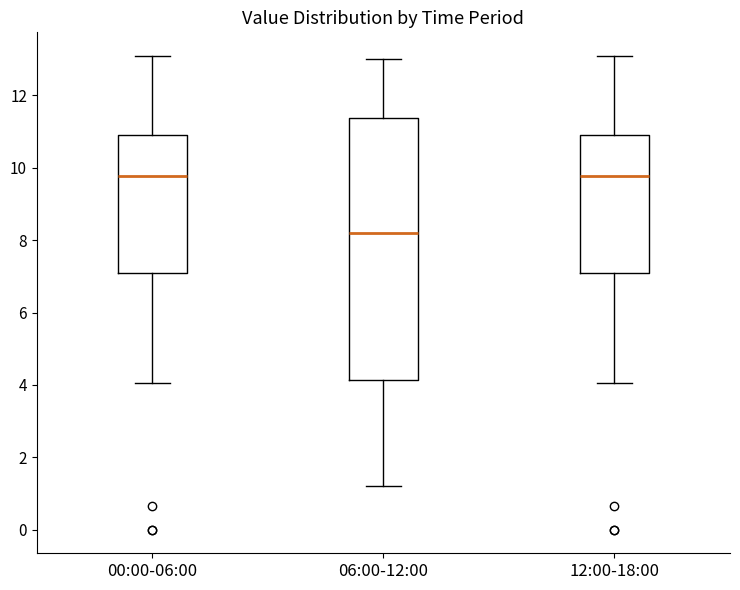

Reading left to right, read every box against the y-axis: the position of its median line, the range the box covers, and the ends of its whiskers. The values are not printed on the chart, so give them approximately, as read against the axis.

00:00-06:00: median 9.8, box 7.0 to 11.0, whiskers 4.0 to 13.0
06:00-12:00: median 8.2, box 4.2 to 11.4, whiskers 1.2 to 13.0
12:00-18:00: median 9.8, box 7.0 to 11.0, whiskers 4.0 to 13.0